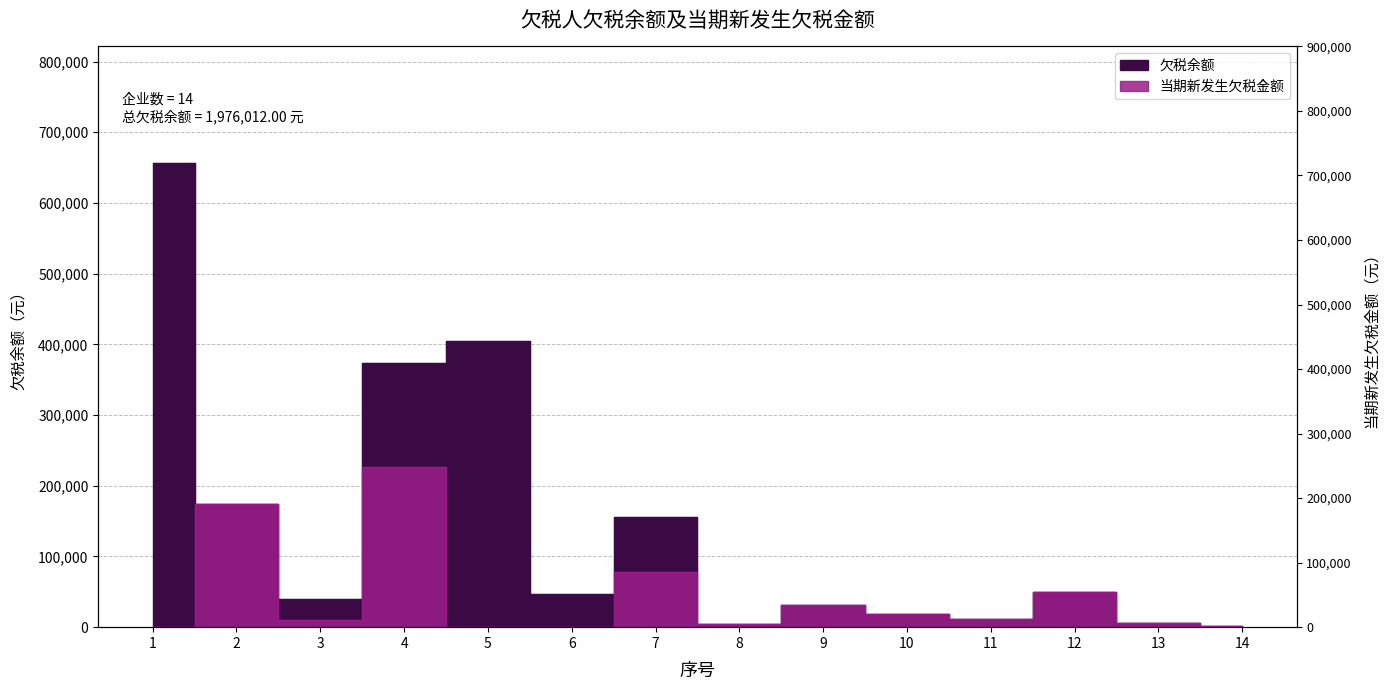

The 欠税余额 series shows 173496.0 at 2. True or false?

True